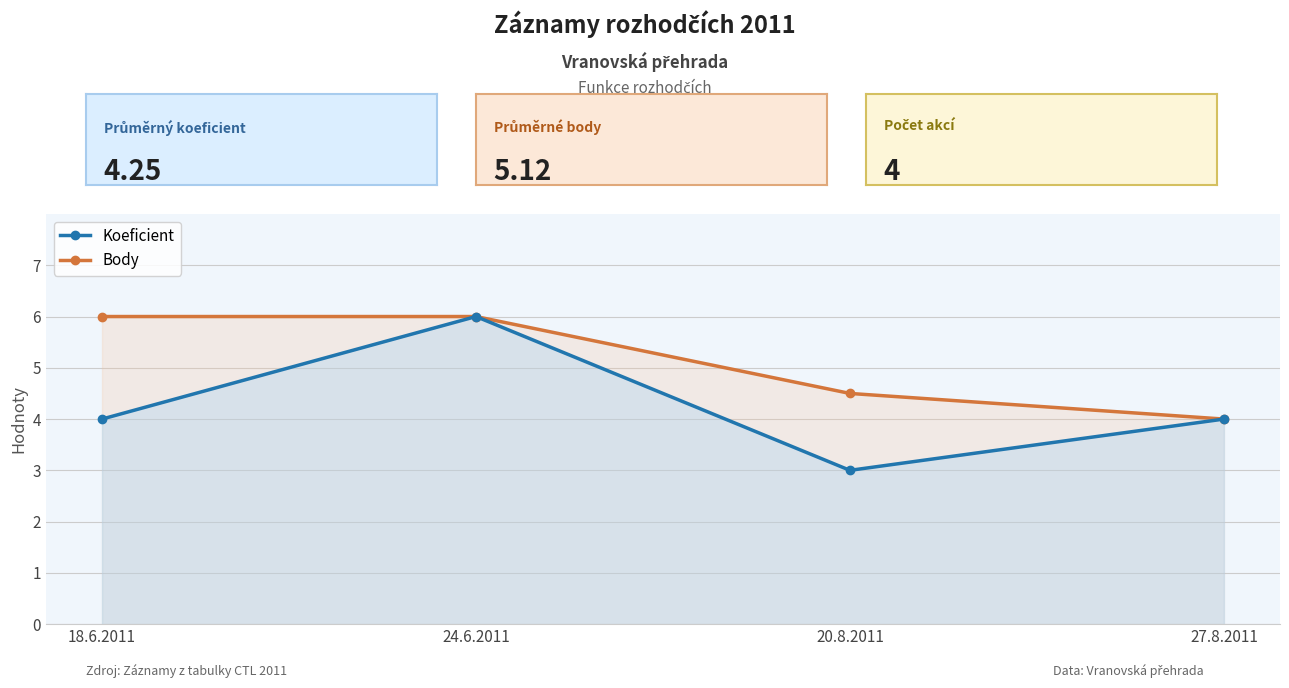

Does the chart display data point markers on the line(s)?

Yes